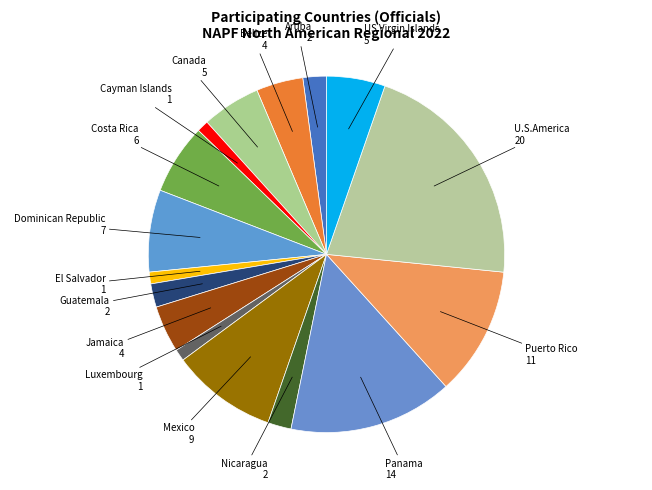

Which slice is the largest?

U.S.America